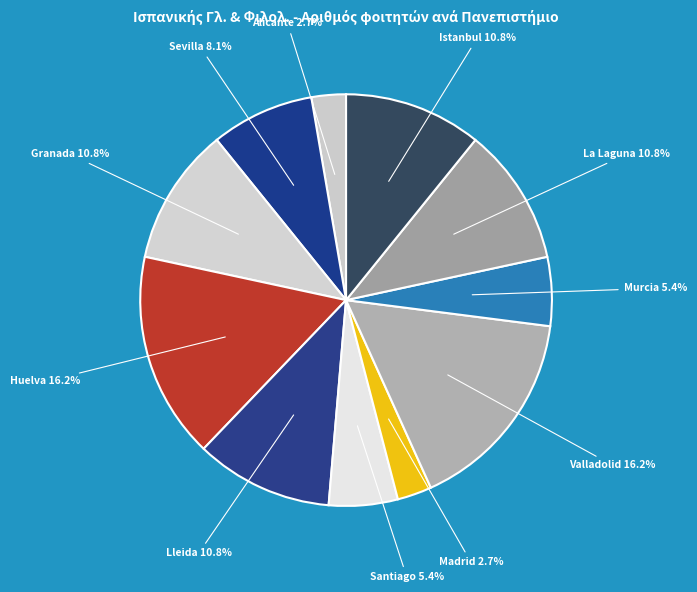

Rank the categories by value from highest to lowest.

Universidad de Huelva, Universidad de Valladolid, Universidad de Granada, Universitat de Lleida, Universidad de la Laguna, Istanbul Universitesi, Universidad de Sevilla, Universidade Santiago de Compostela, Universidad de Murcia, Universidad de Alicante, Universidad Complutense de Madrid